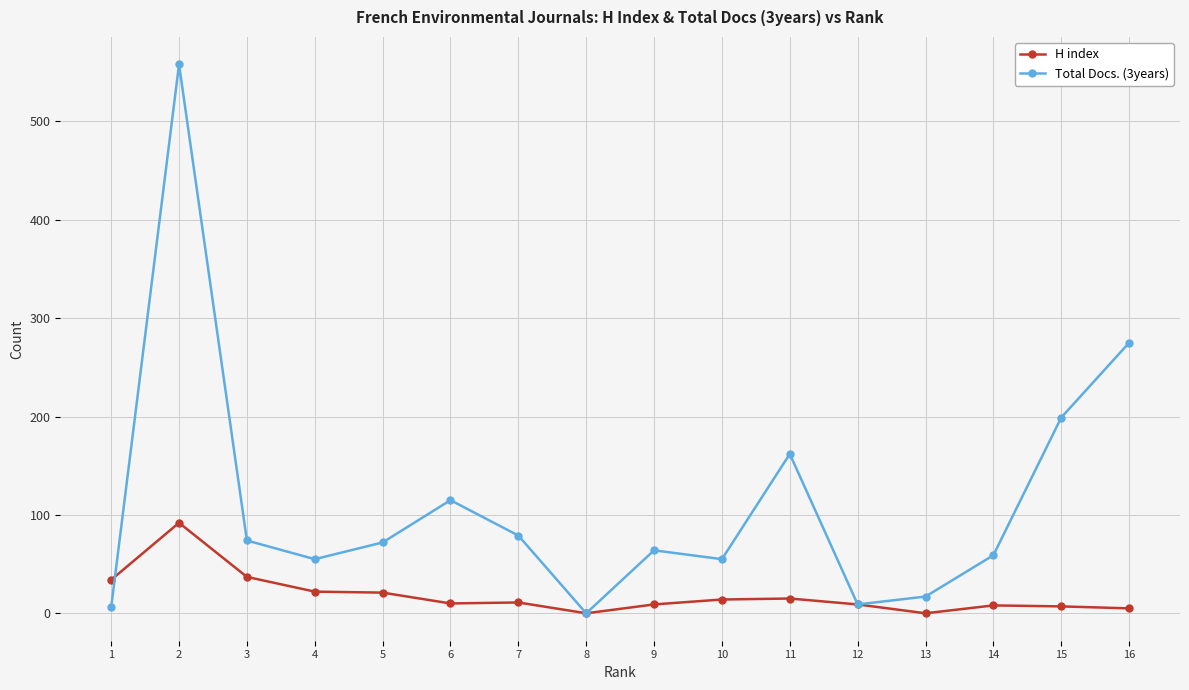

What are all the series names shown in the legend?

H index, Total Docs. (3years)